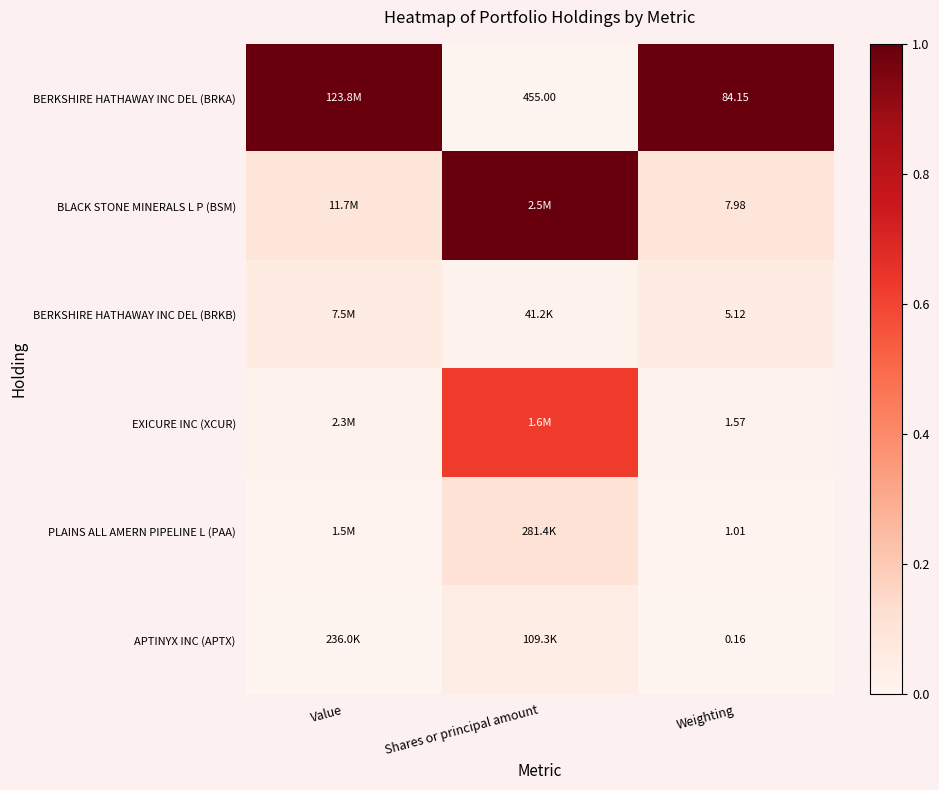

How many data points in BERKSHIRE HATHAWAY INC DEL (BRKA) are less than 1?

1